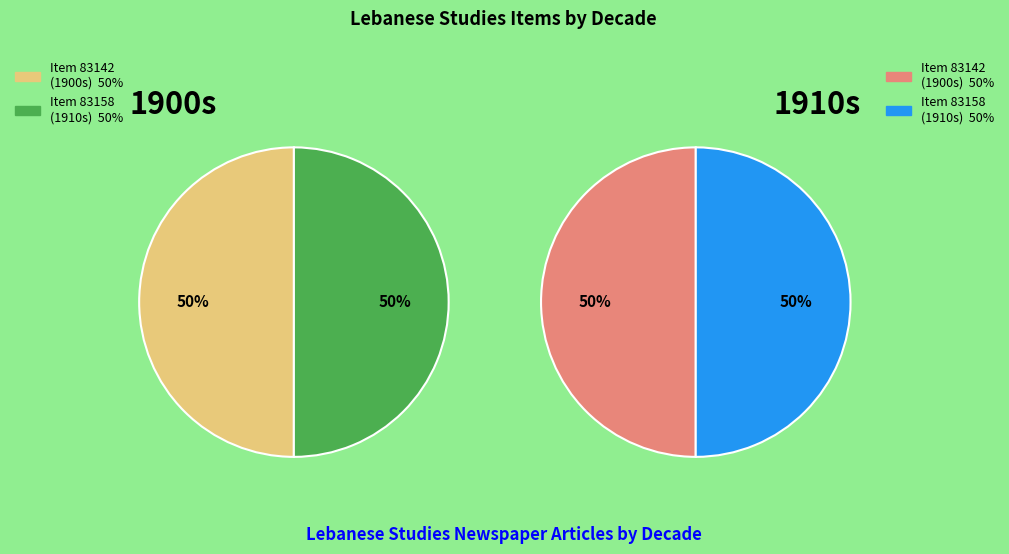

Which slice is the largest?

Item 83158 (1910s)